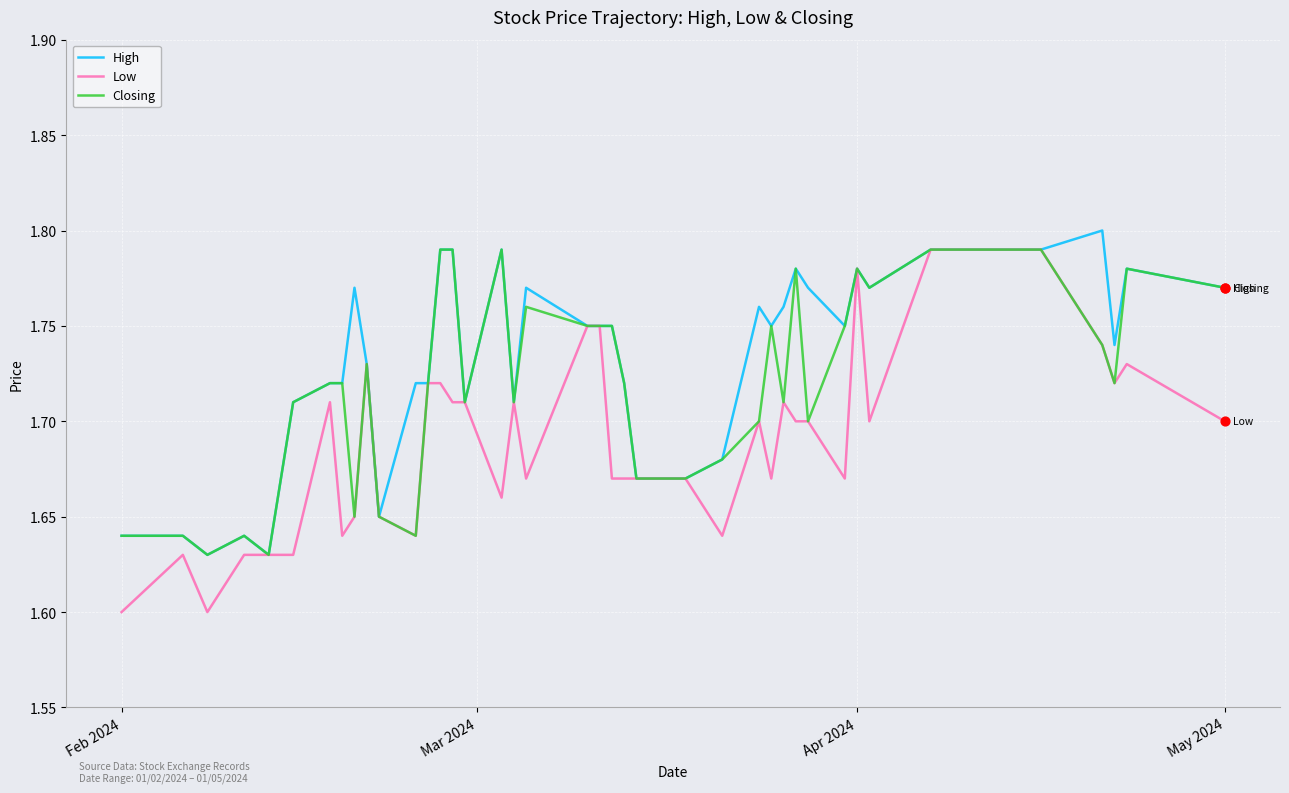

Which series has the largest total across all categories?

High